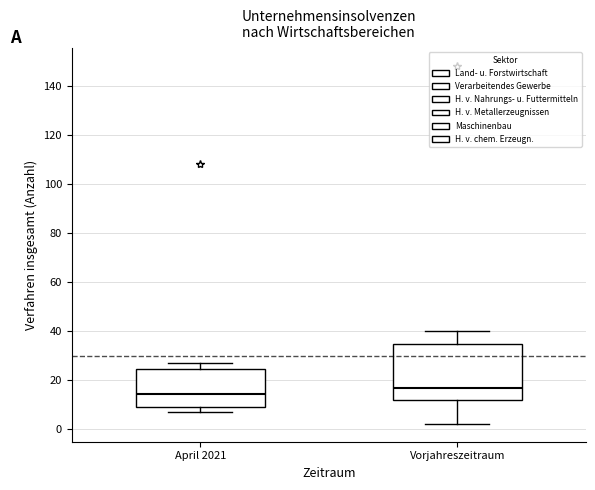

Comparing the boxes themselves (not the whiskers), which one is the tallest?

Vorjahreszeitraum